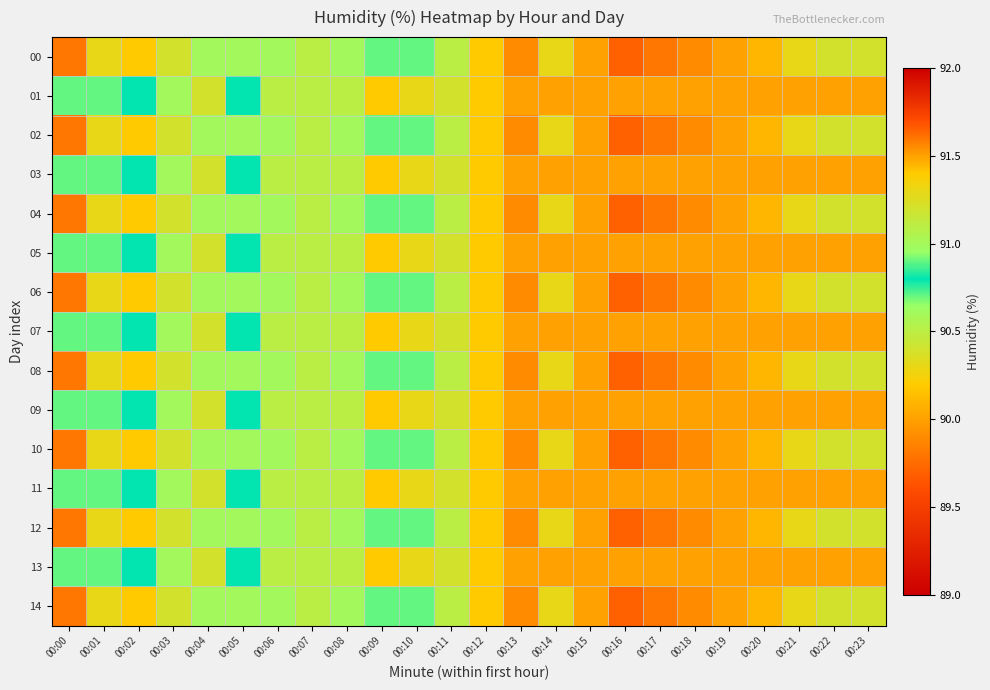

Which has a higher value, 00:22 or 00:05?

00:05